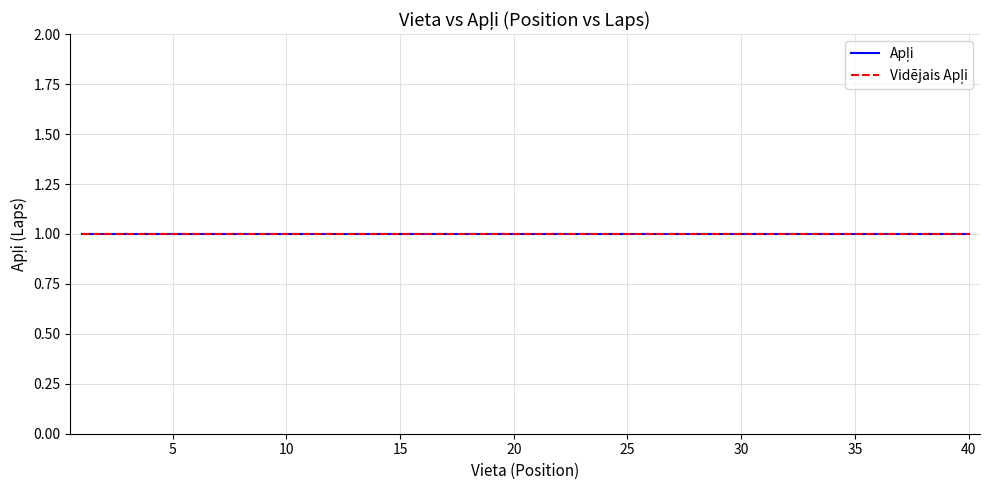

Reading left to right, transcribe all the data shown in this chart.

Vieta: 1	2	3	4	5	6	7	8	9	10	11	12	13	14	15	16	17	18	19	20	21	22	23	24	25	26	27	28	29	30	31	32	33	34	35	36	37	38	39	40
Apļi: 1	1	1	1	1	1	1	1	1	1	1	1	1	1	1	1	1	1	1	1	1	1	1	1	1	1	1	1	1	1	1	1	1	1	1	1	1	1	1	1